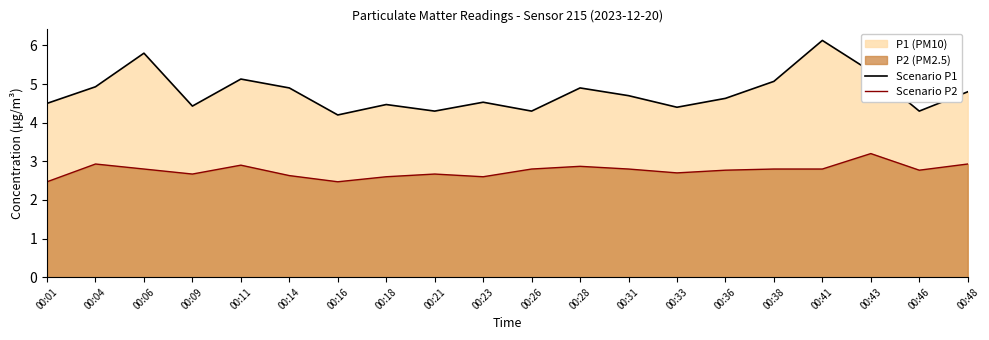

List the series in order of their overall mean, lowest first.

Scenario P2, Scenario P1